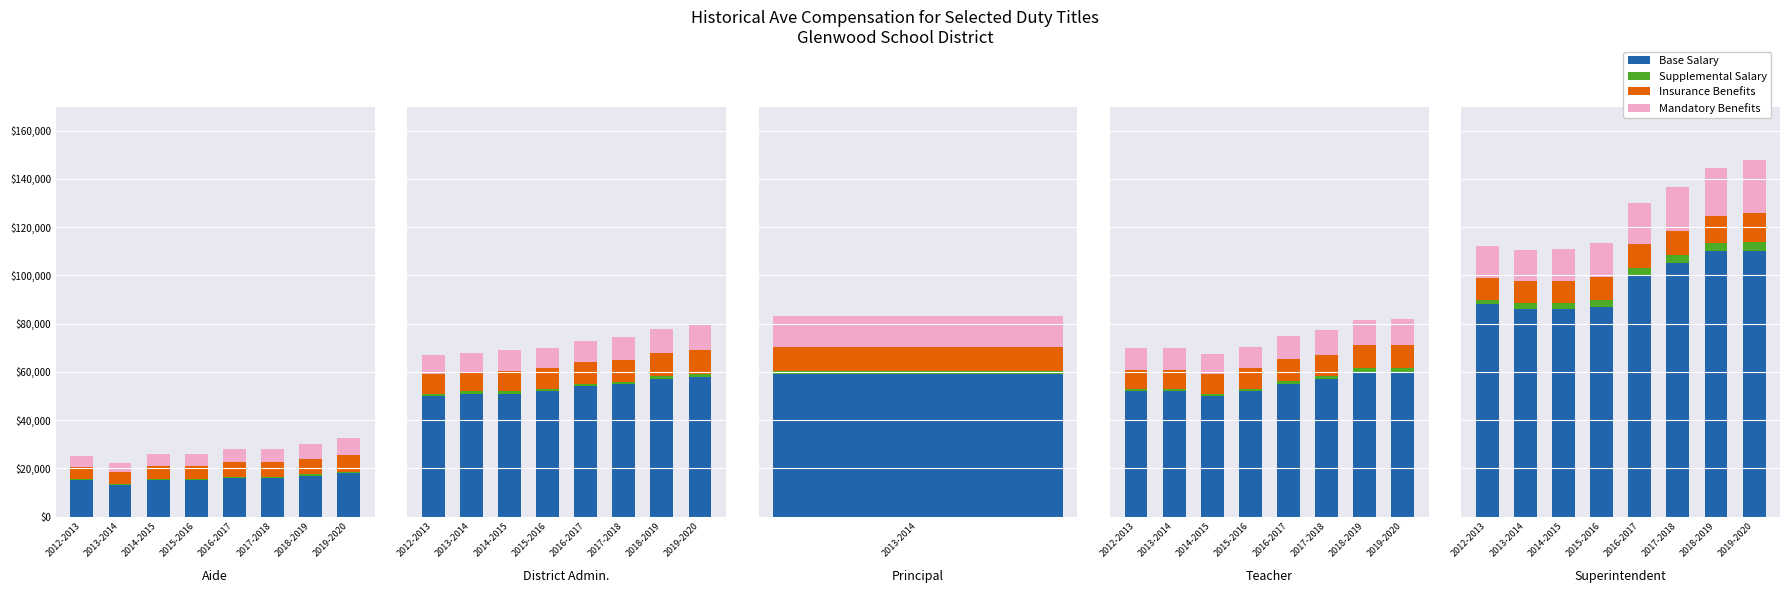

List the series in order of their peak value, lowest first.

Supplemental Salary, Insurance Benefits, Mandatory Benefits, Base Salary